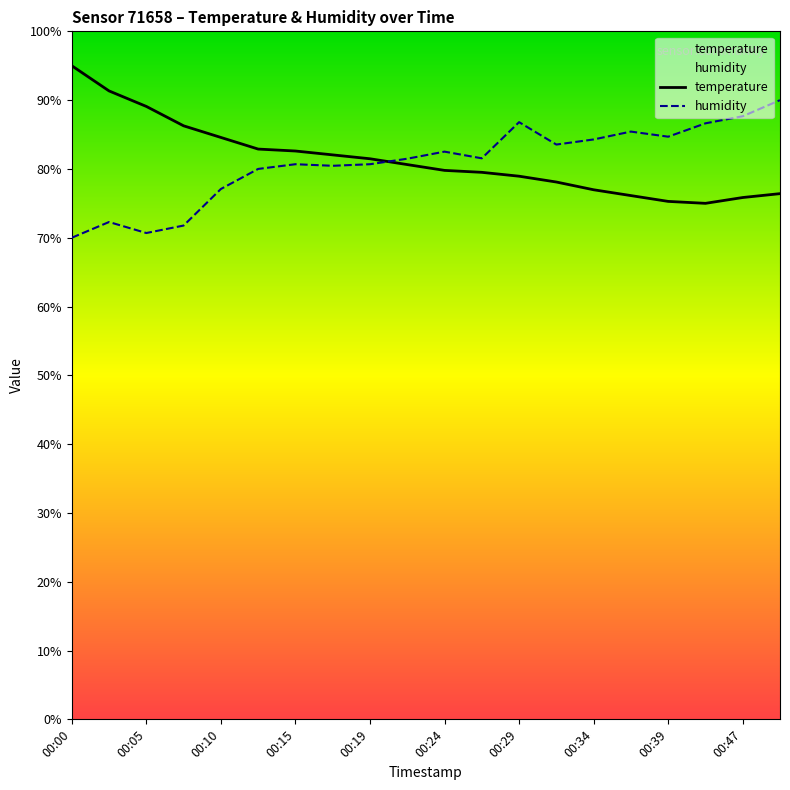

Rank the series by their average value, from lowest to highest.

humidity, temperature